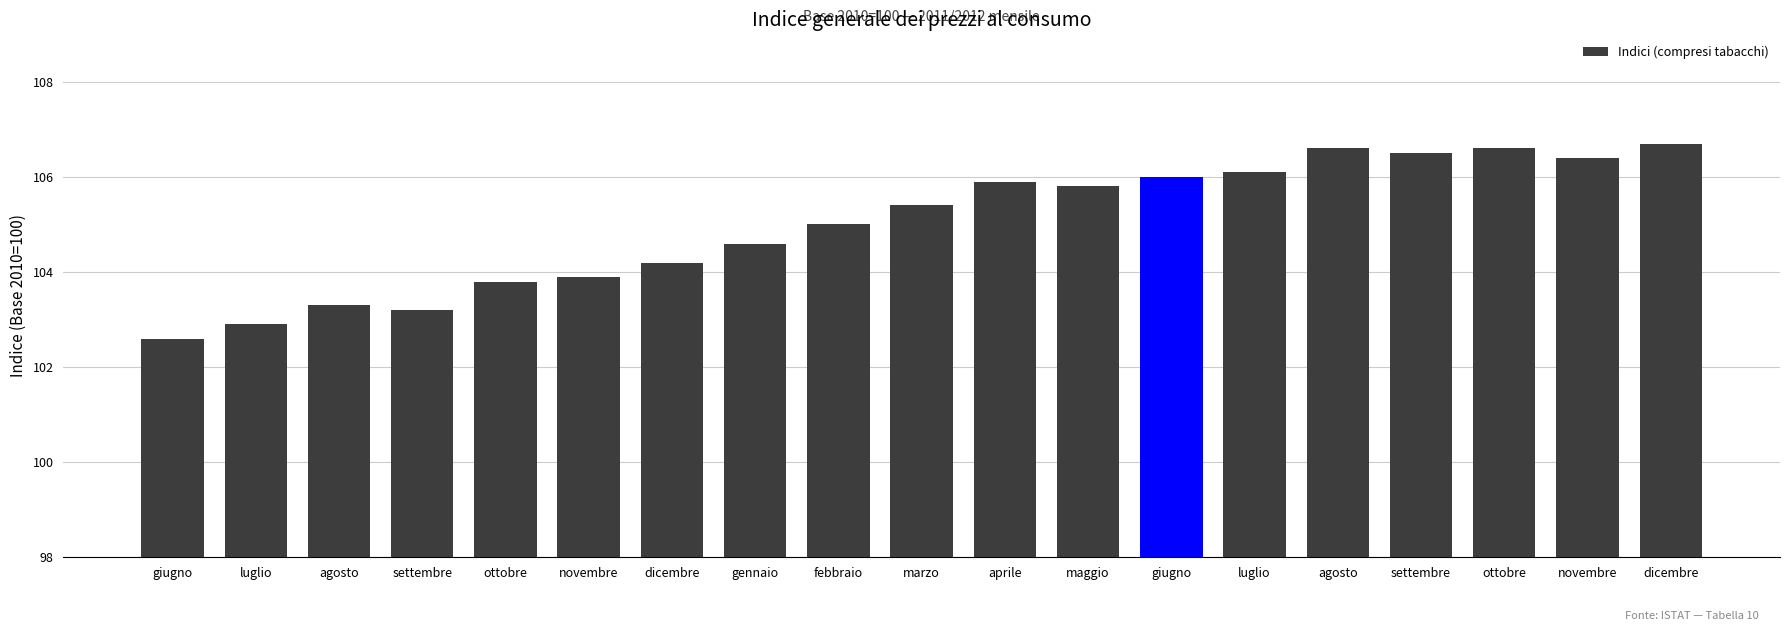

Rank the categories by value from highest to lowest.

dicembre, agosto, ottobre, settembre, novembre, luglio, giugno, aprile, maggio, marzo, febbraio, gennaio, dicembre, novembre, ottobre, agosto, settembre, luglio, giugno